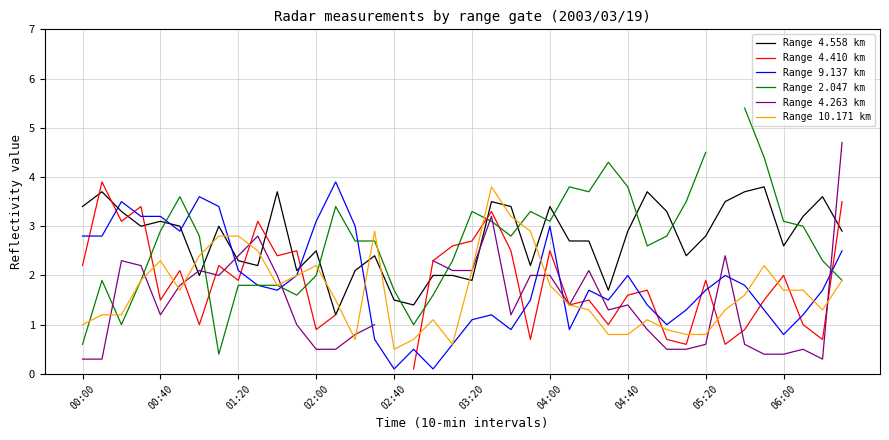

True or false: Range 9.137 km has a value of 3.1 at 02:00.

True